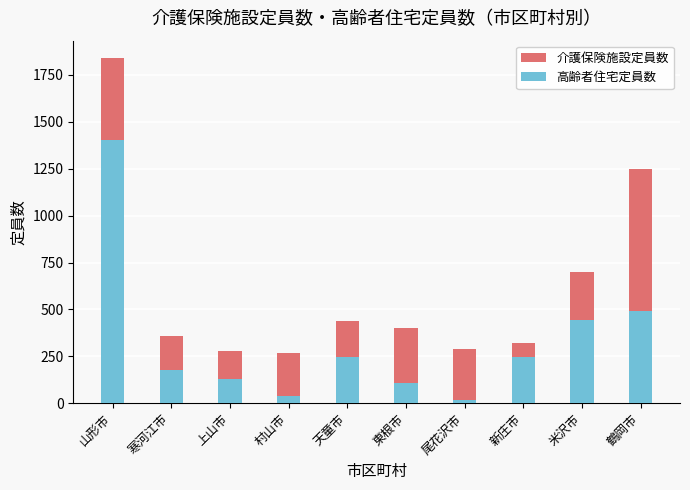

Which series has the largest range (max minus min)?

介護保険施設定員数